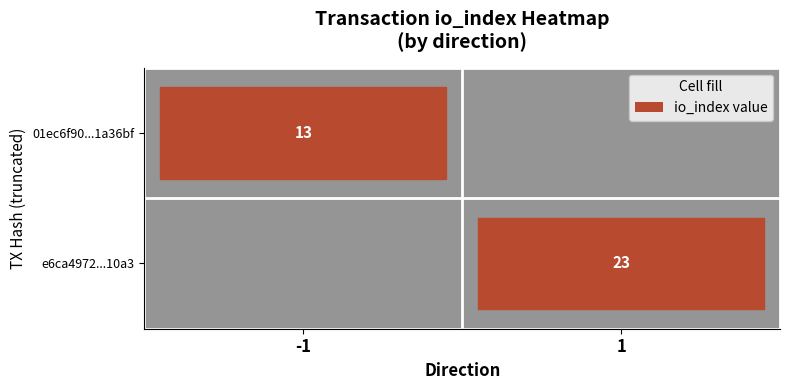

True or false: 01ec6f90...1a36bf has a value of 5 at -1.

False